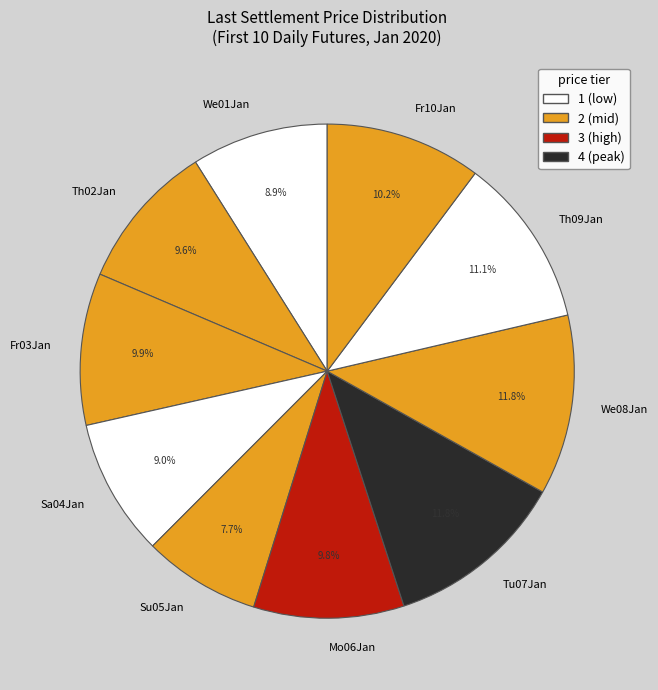

Is there any slice that represents more than half of the pie?

No